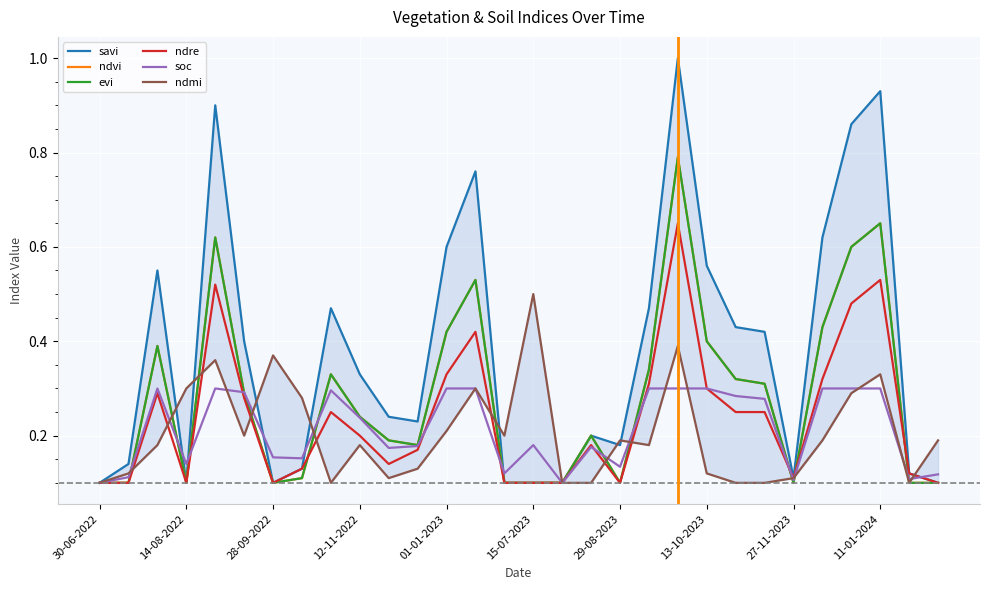

How many lines are shown in the chart?

6